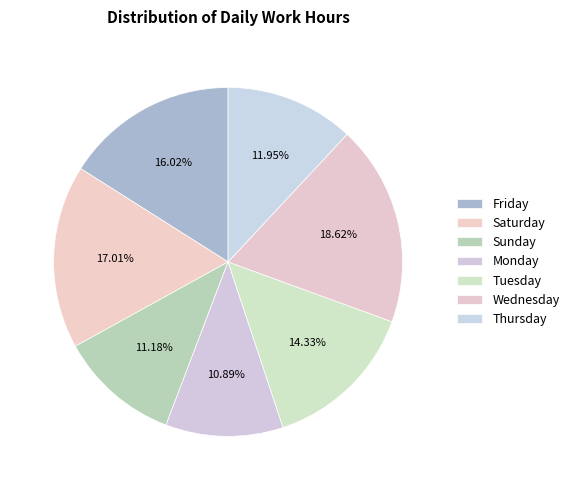

Count the number of slices in the pie.

7